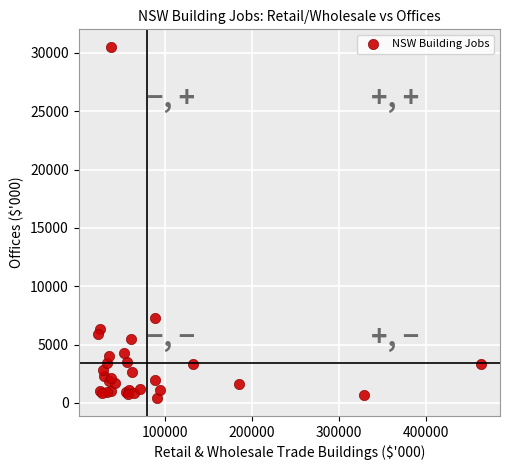

What Y value in the scatter plot is closest to 15461?

7266